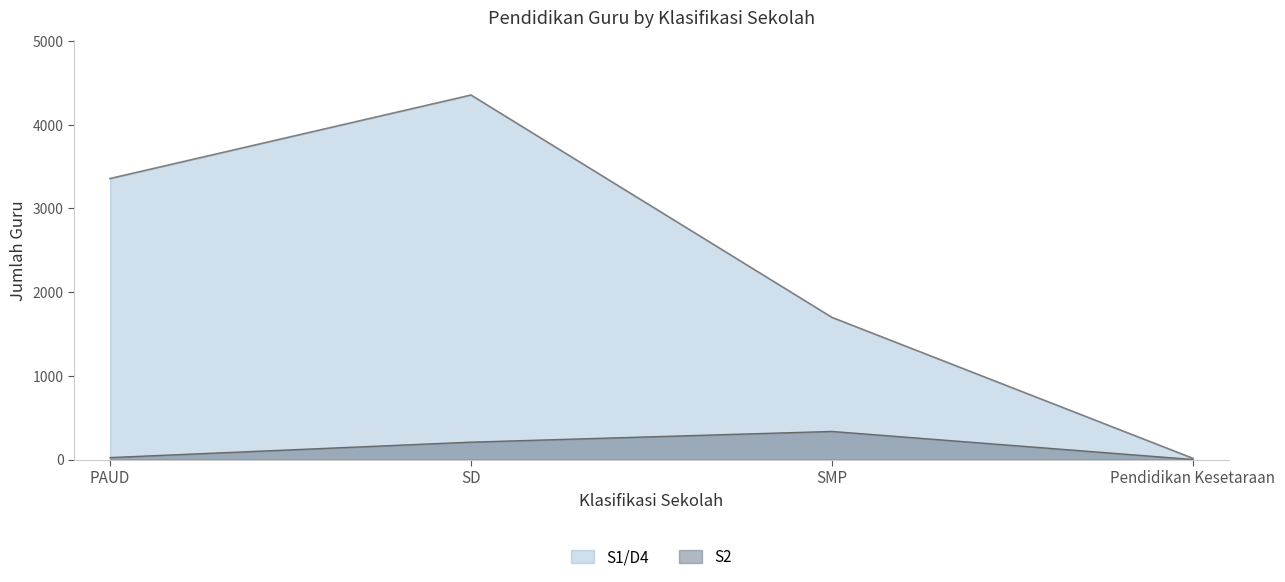

At which category does the chart reach its minimum across all series?

Pendidikan Kesetaraan